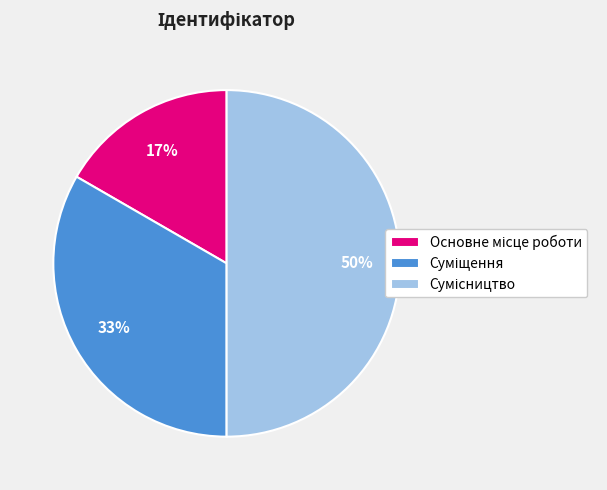

To the nearest percent, what is the difference between the largest and smallest slice percentages?

33%